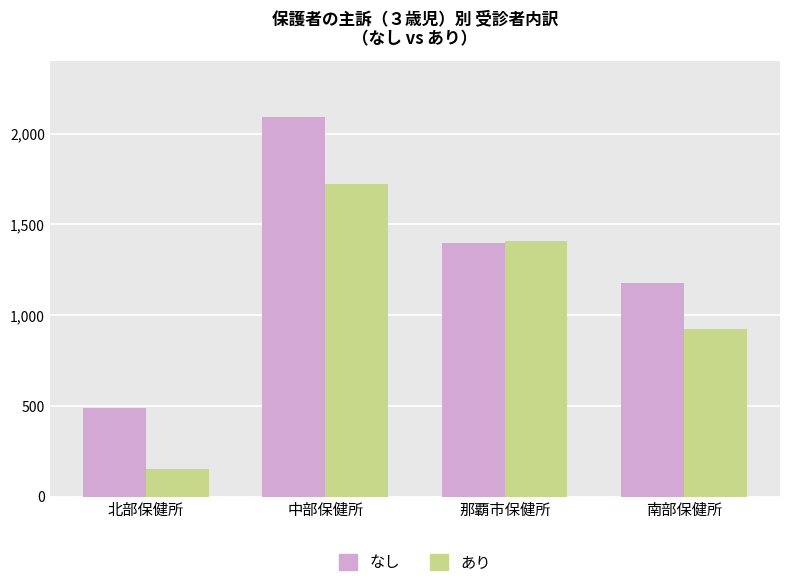

What are all the series names shown in the legend?

なし, あり